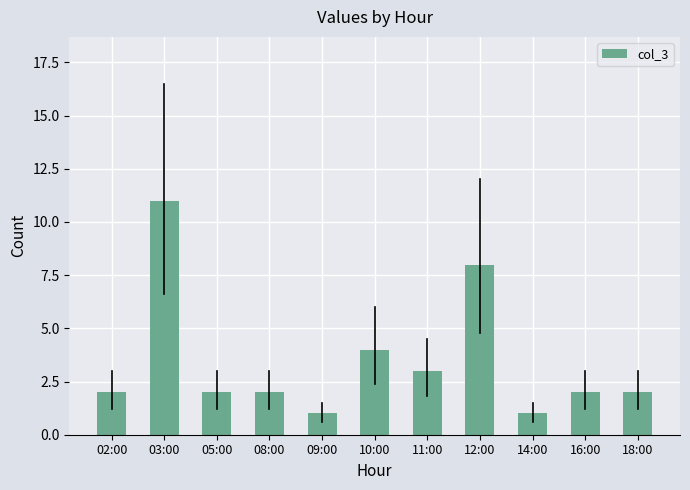

Reading left to right, what are all the values shown in this chart?

2	11	2	2	1	4	3	8	1	2	2